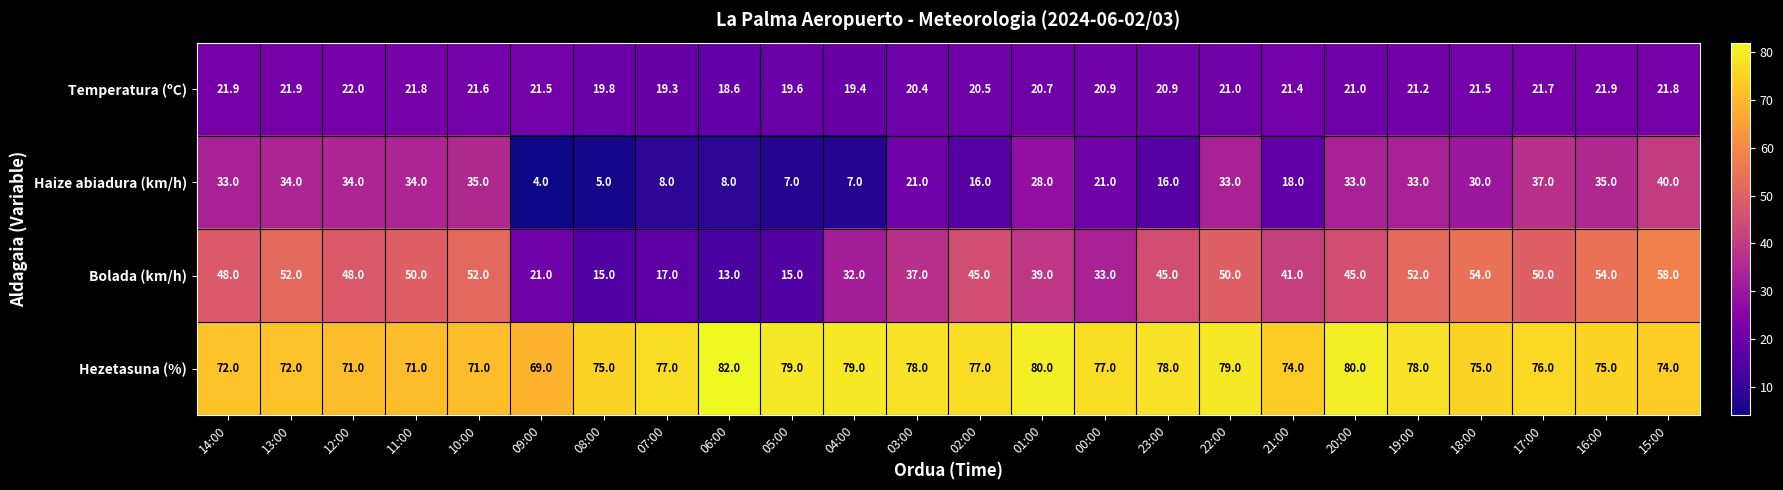

What is the maximum value for Bolada (km/h)?

58.0